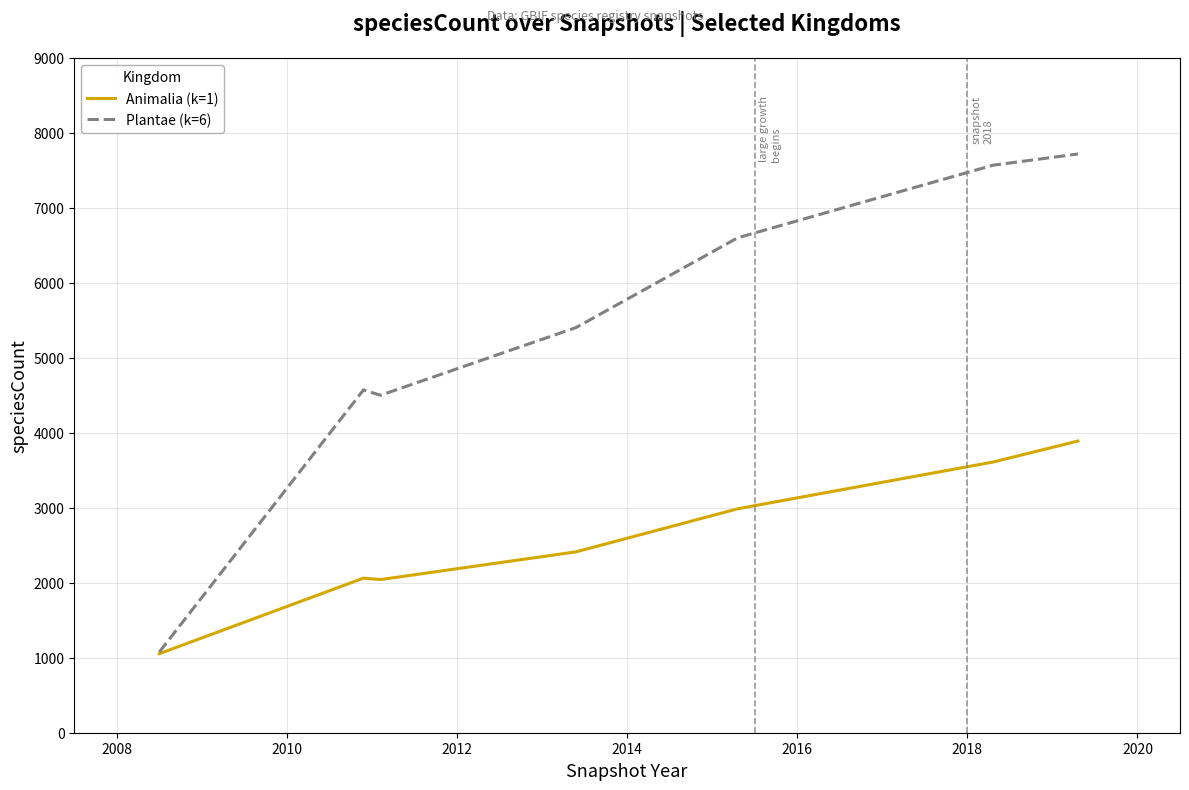

What is the minimum value for Animalia (k=1)?

1054